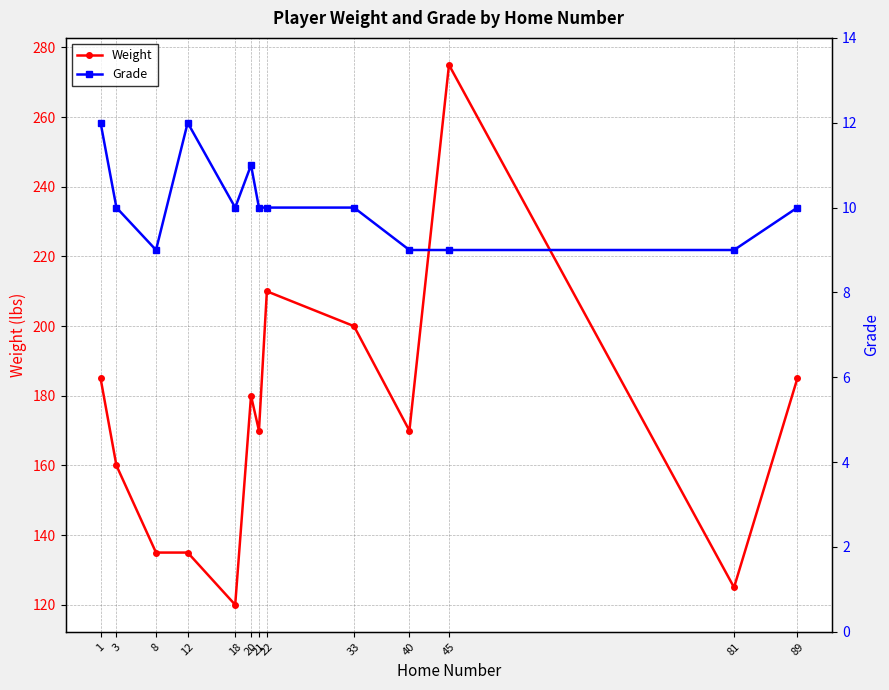

How many interior local valleys does the Weight series have?

4